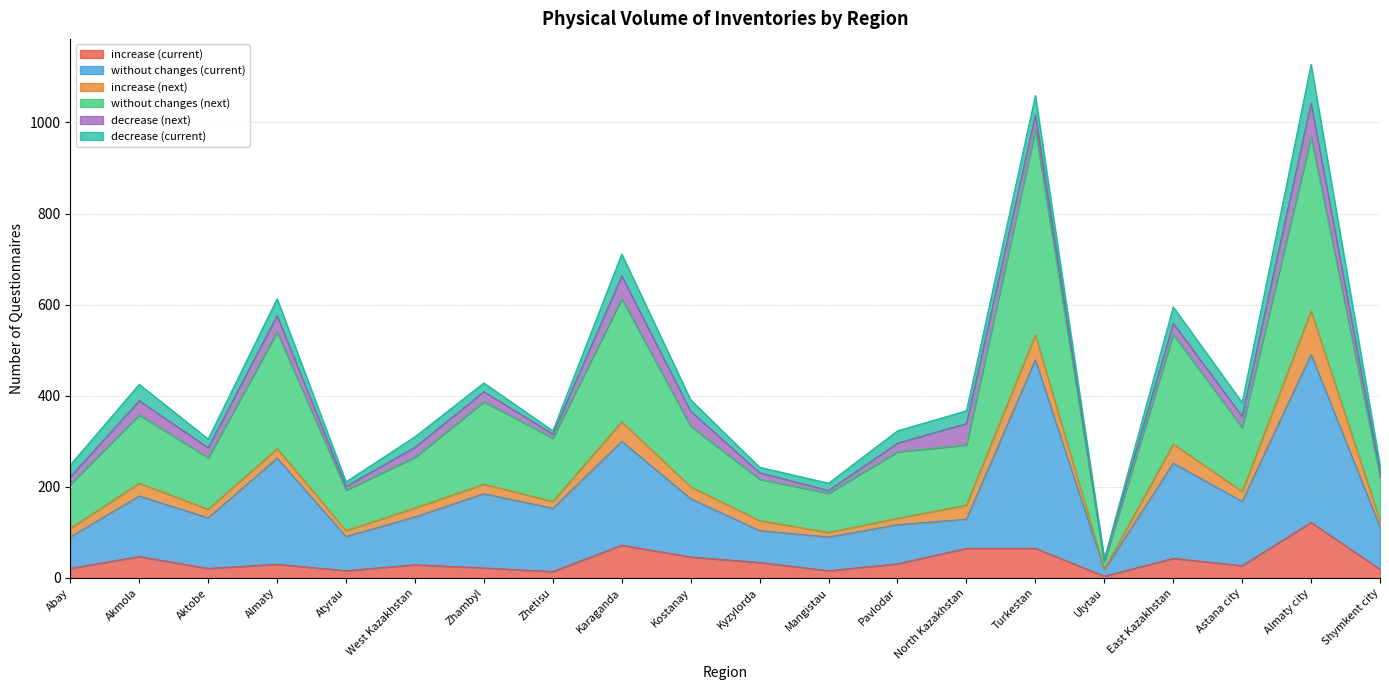

What are all the series names shown in the legend?

increase (current), without changes (current), increase (next), without changes (next), decrease (next), decrease (current)